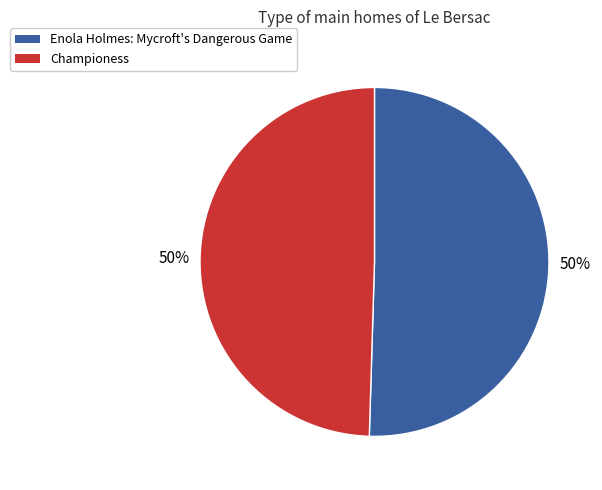

Combined, do Enola Holmes: Mycroft's Dangerous Game and Championess account for over 50%?

Yes